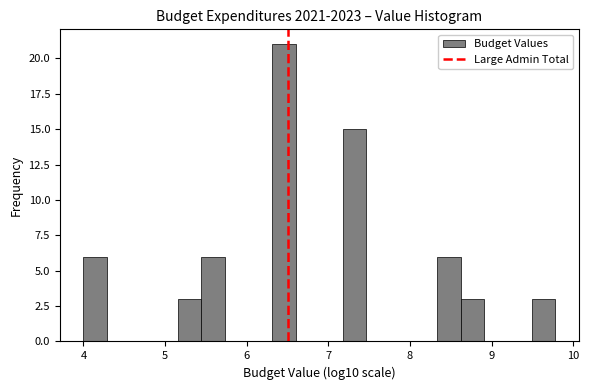

Read against the x-axis, roughly where is the centre of the tallest bar?

6.5